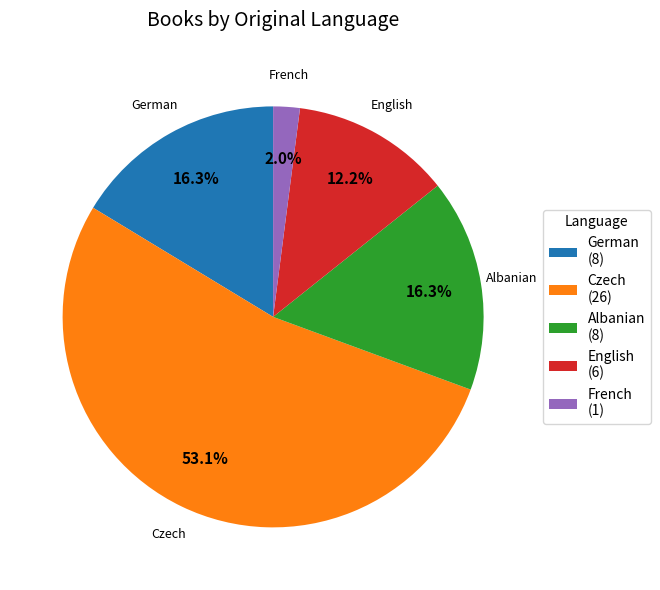

What is the majority slice?

Czech (26)